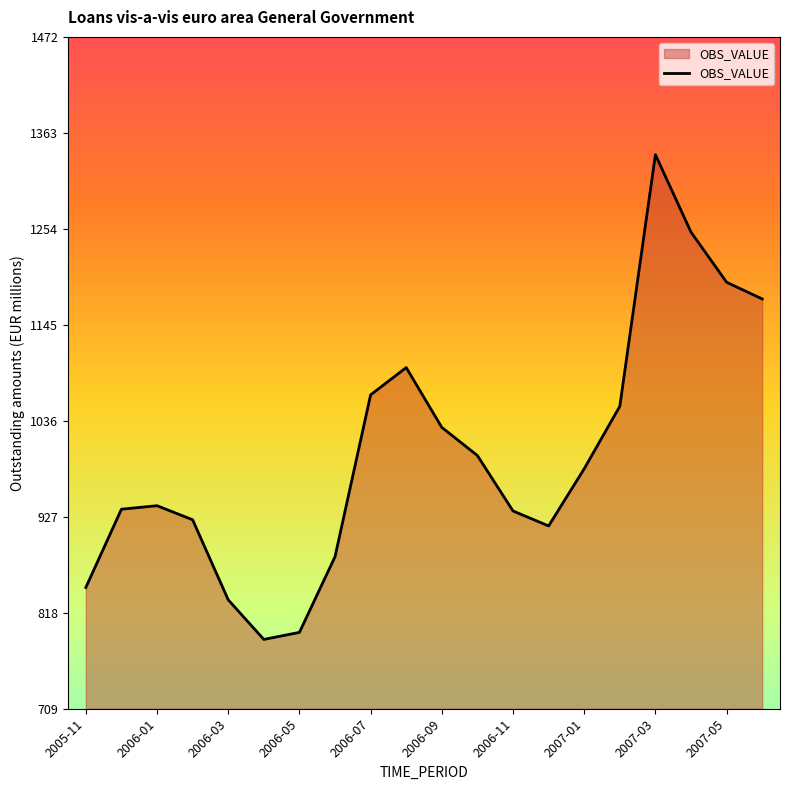

What is the maximum value shown in the chart?

1339